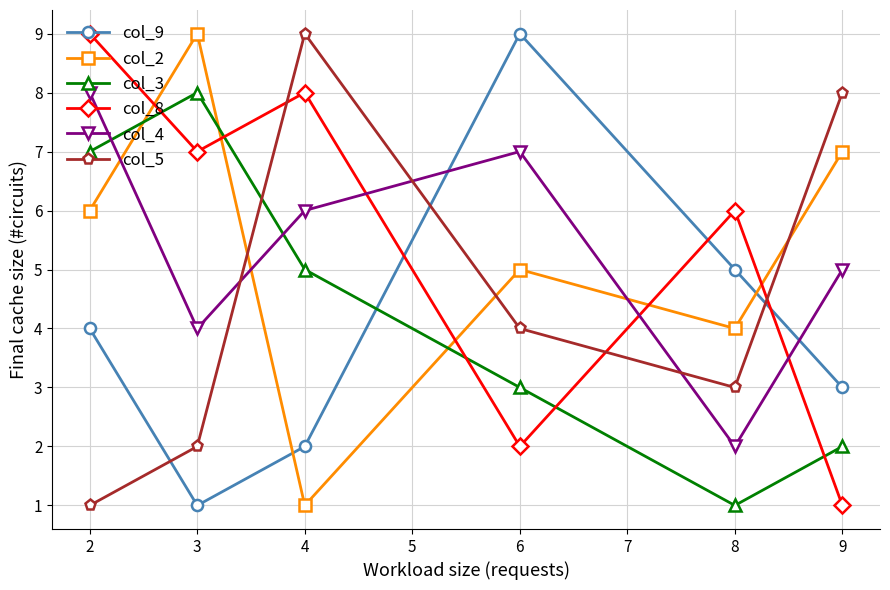

Is it true that col_5 equals 6 at 6?

False